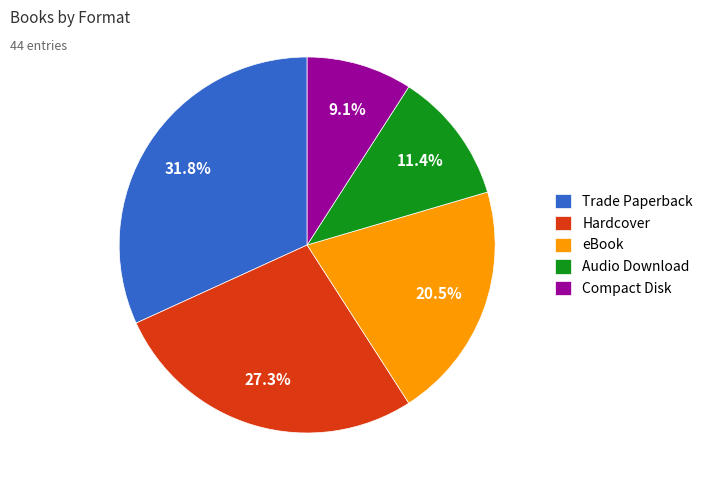

Rank the categories by value from lowest to highest.

Compact Disk, Audio Download, eBook, Hardcover, Trade Paperback